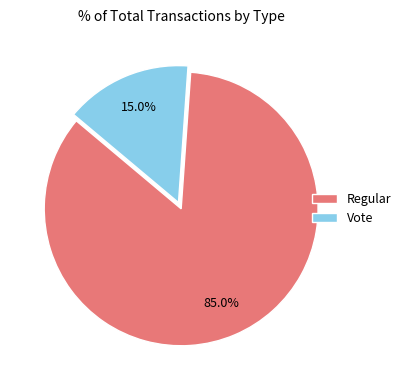

What is the majority slice?

Regular